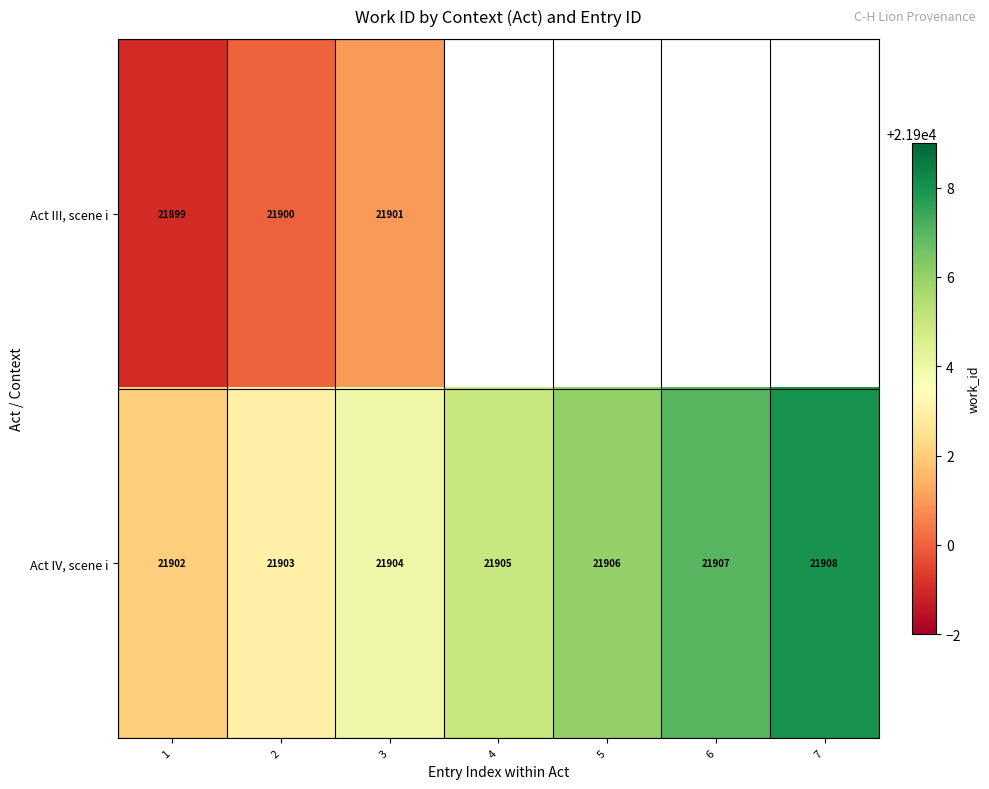

Where is Act IV, scene i nearest to the value 21905?

4